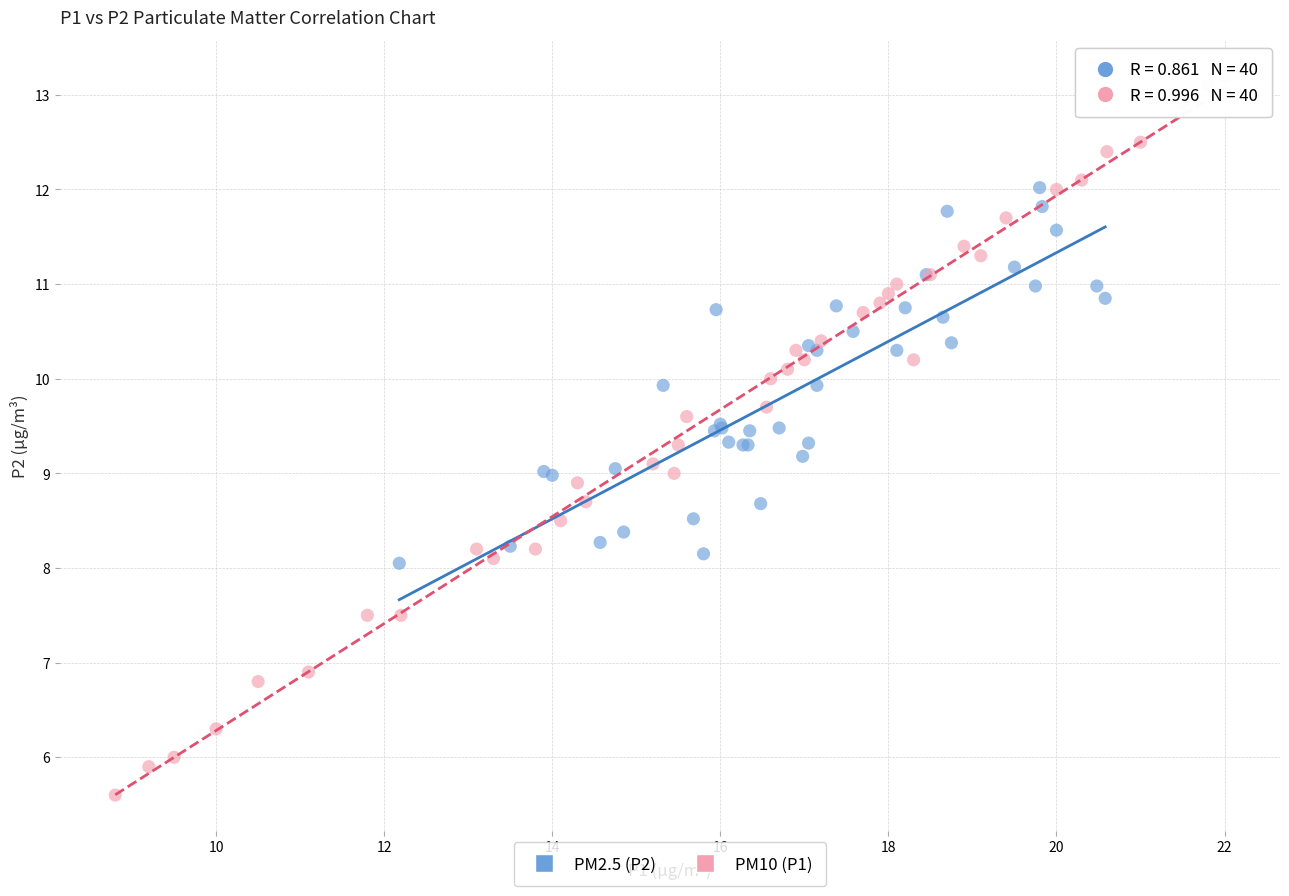

Which series reaches the minimum Y coordinate?

PM10 (P1)